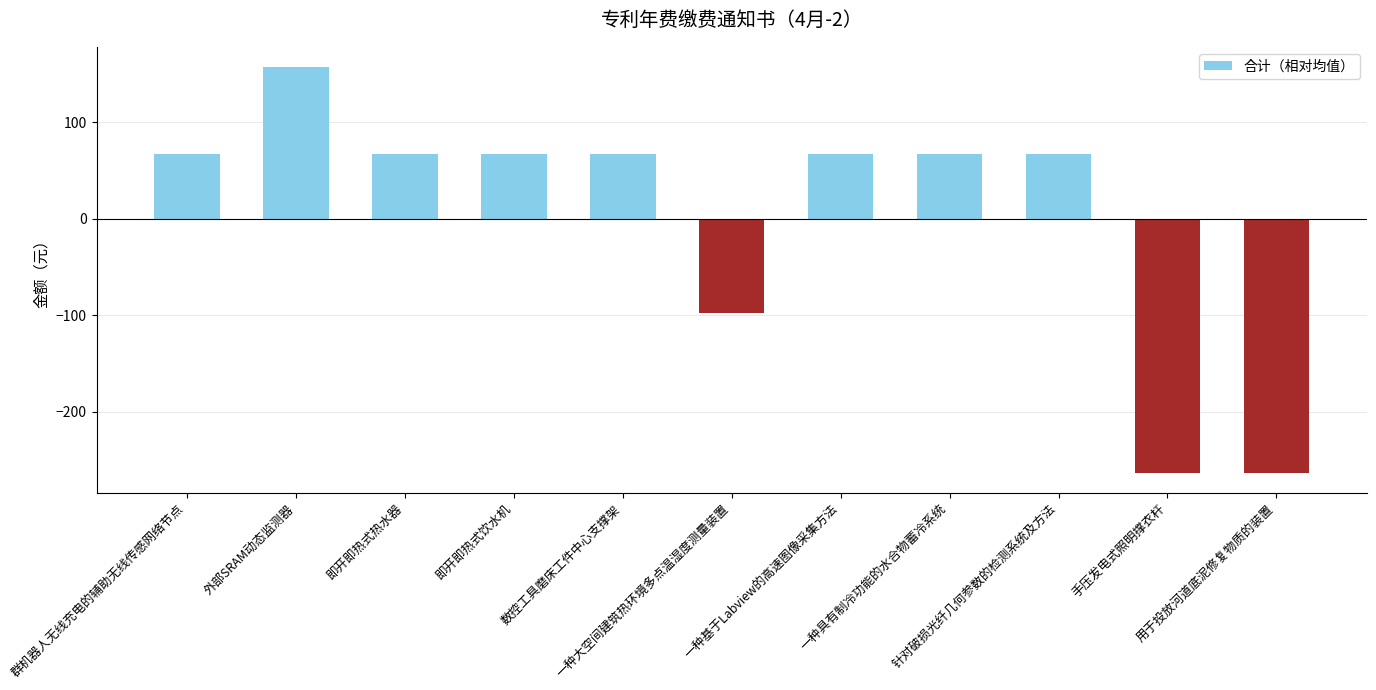

What is the difference between the values at 数控工具磨床工件中心支撑架 and 一种大空间建筑热环境多点温湿度测量装置?

165.0